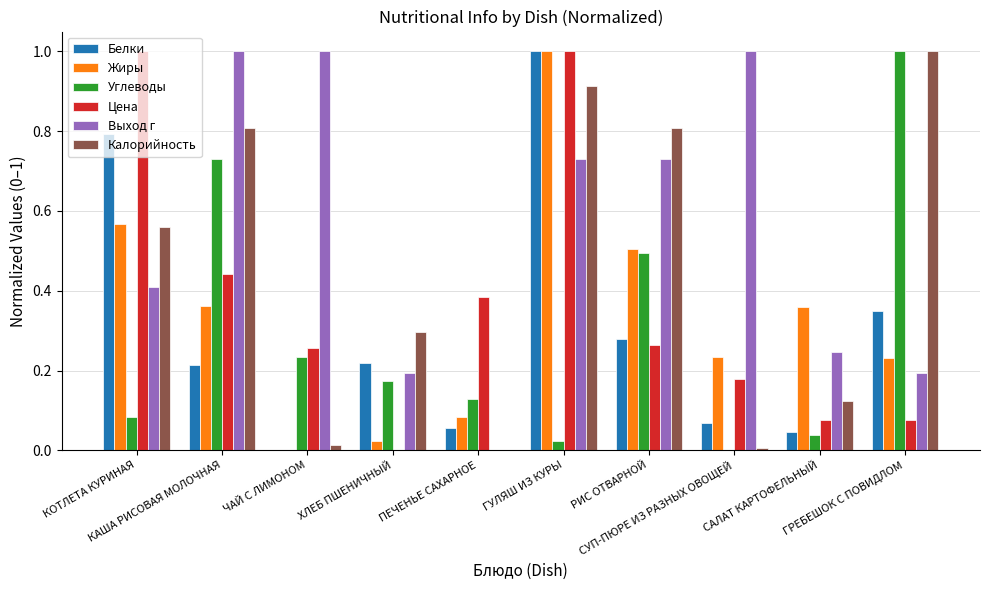

What is the maximum value shown in the chart?

1.0